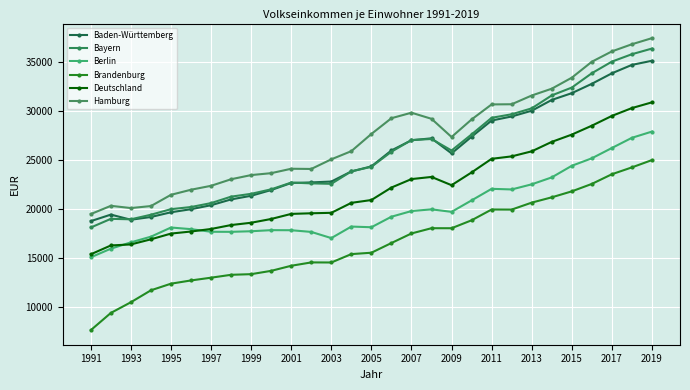

True or false: Baden-Württemberg and Berlin cross at least once.

False